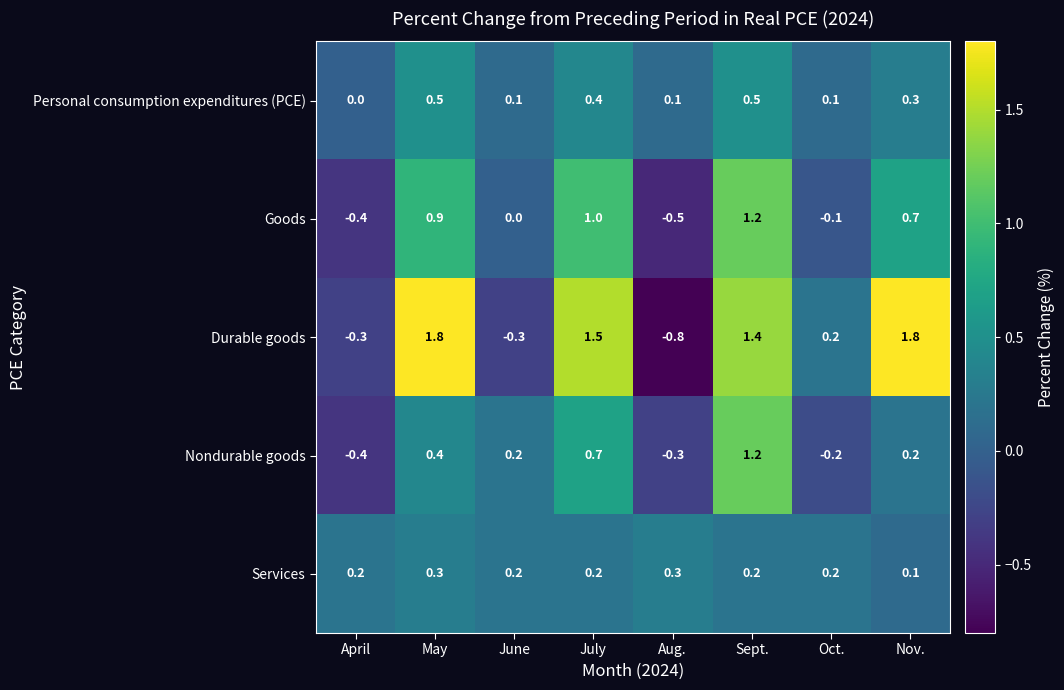

What is the spread (max minus min) of values at Sept.?

1.2